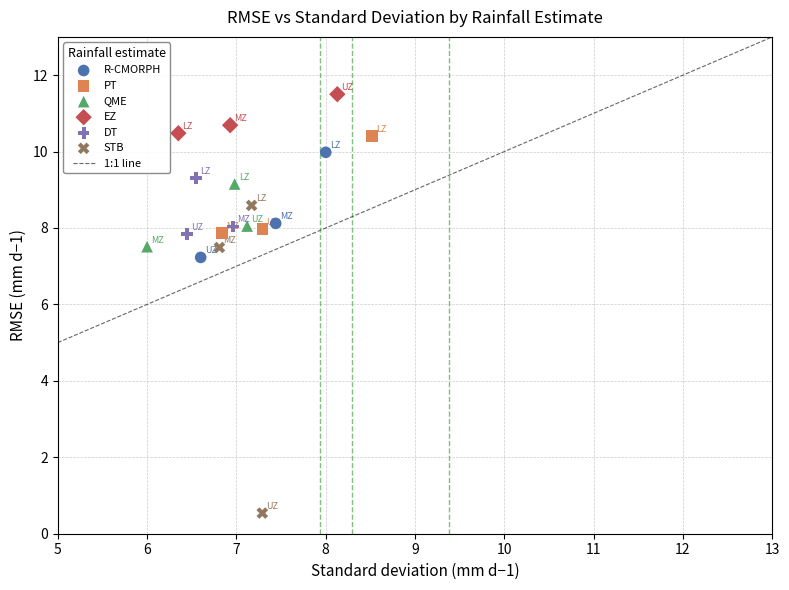

Which series reaches the maximum Y coordinate?

EZ